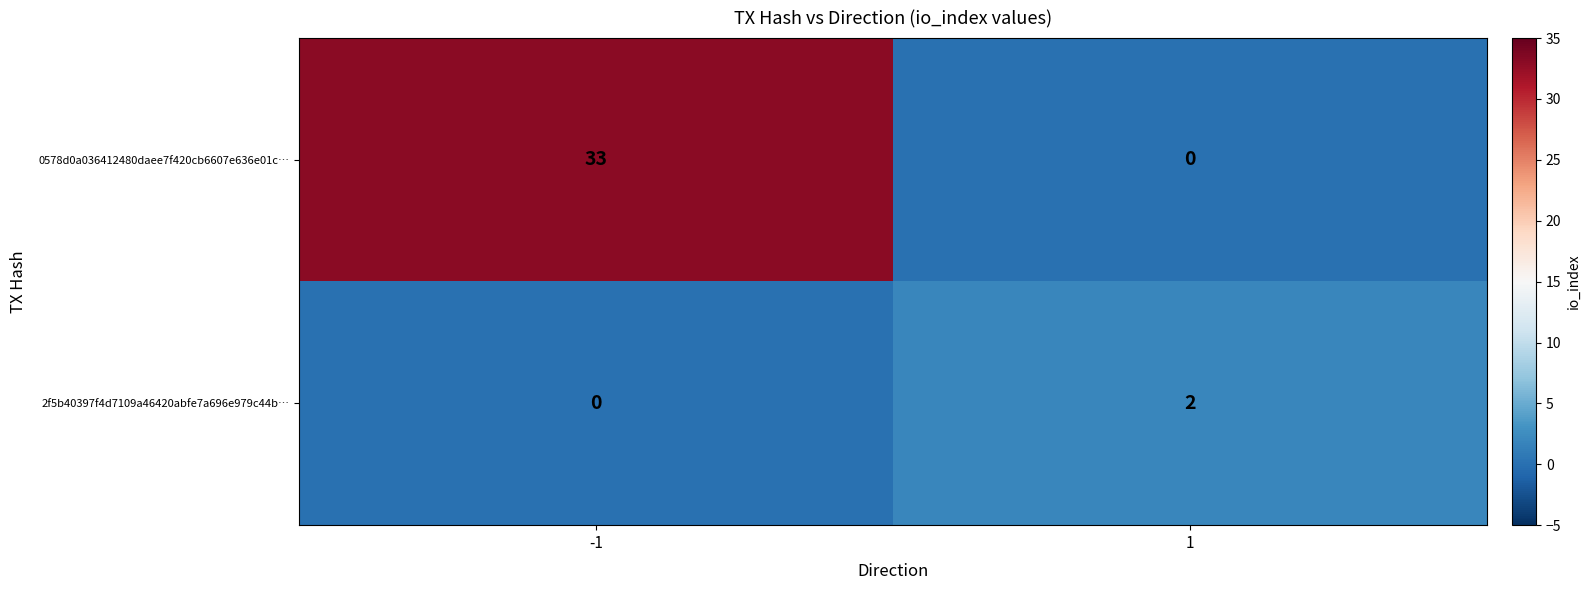

Between -1 and 1, which series saw the biggest shift?

0578d0a036412480daee7f420cb6607e636e01c…